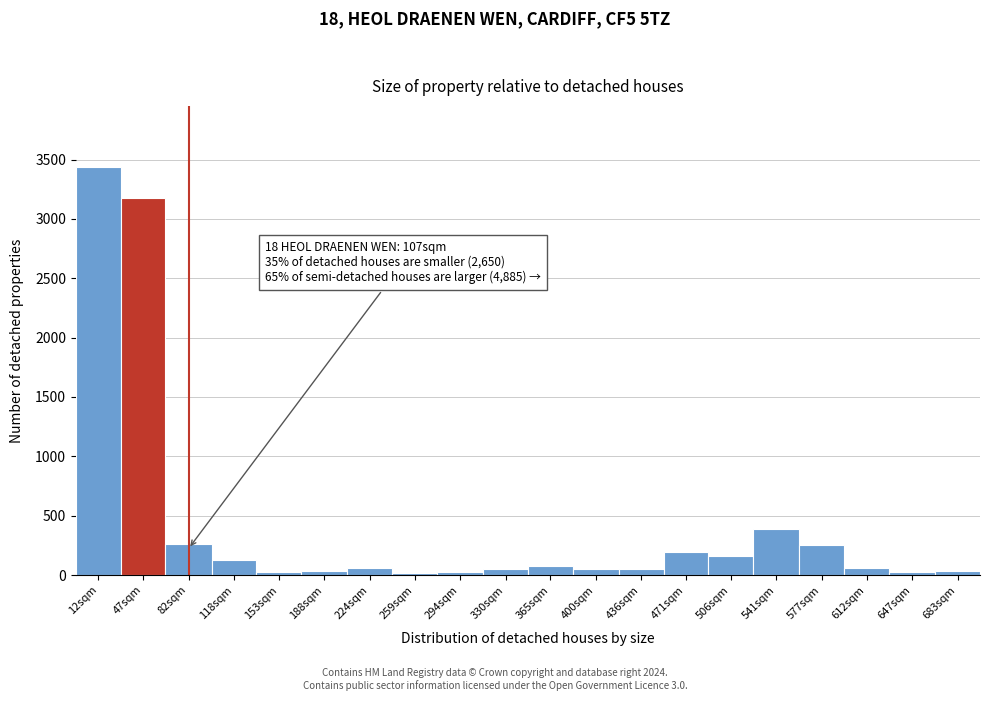

At which label is the value closest to 1728?

541sqm